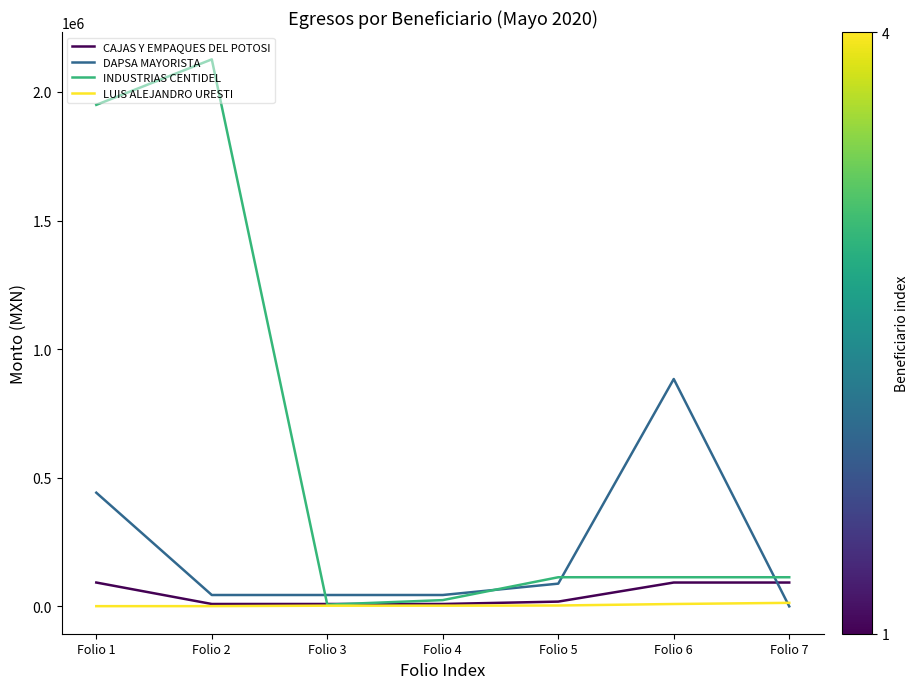

Which series changed the most between Folio 1 and Folio 3?

INDUSTRIAS CENTIDEL